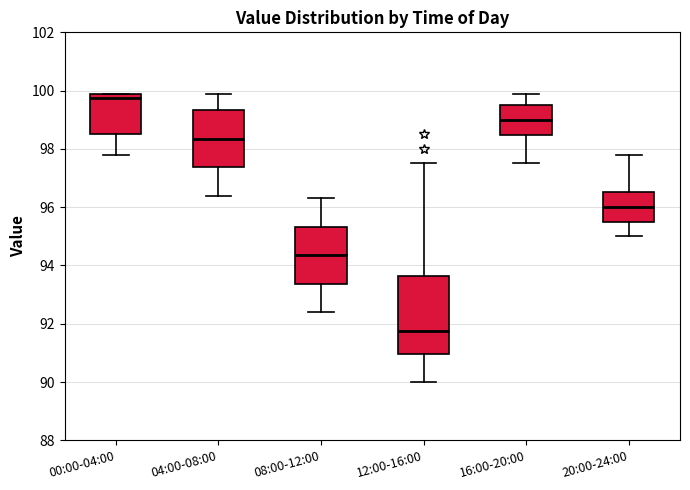

Reading left to right, transcribe this box plot: for each box, give where its median line is, the range the box spans, and where its two whiskers end, as read against the y-axis. The values are not printed on the chart, so give them approximately, as read against the axis.

00:00-04:00: median 99.8, box 98.6 to 100.0, whiskers 97.8 to 100.0
04:00-08:00: median 98.4, box 97.4 to 99.4, whiskers 96.4 to 100.0
08:00-12:00: median 94.4, box 93.4 to 95.4, whiskers 92.4 to 96.4
12:00-16:00: median 91.8, box 91.0 to 93.6, whiskers 90.0 to 97.6
16:00-20:00: median 99.0, box 98.4 to 99.6, whiskers 97.6 to 100.0
20:00-24:00: median 96.0, box 95.6 to 96.6, whiskers 95.0 to 97.8